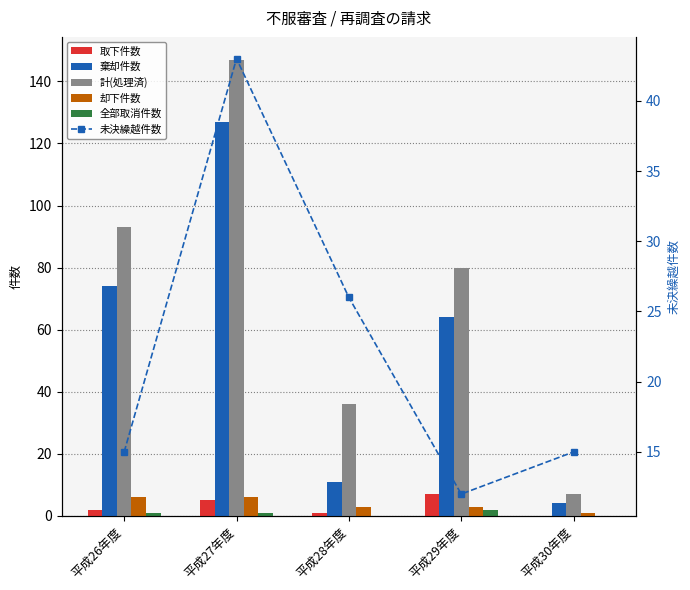

Between 平成27年度 and 平成26年度, which is larger?

平成27年度